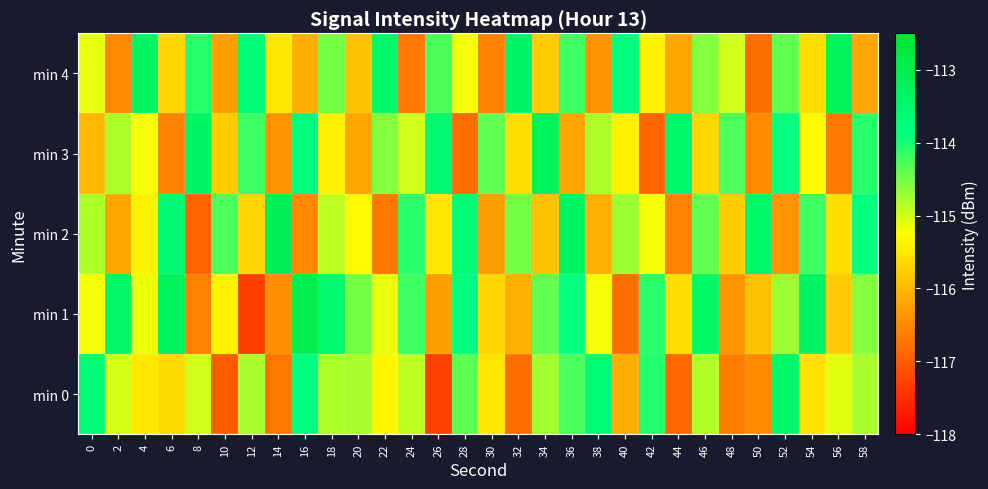

Rank the series at 10 from lowest to highest value.

min 0, min 4, min 3, min 1, min 2